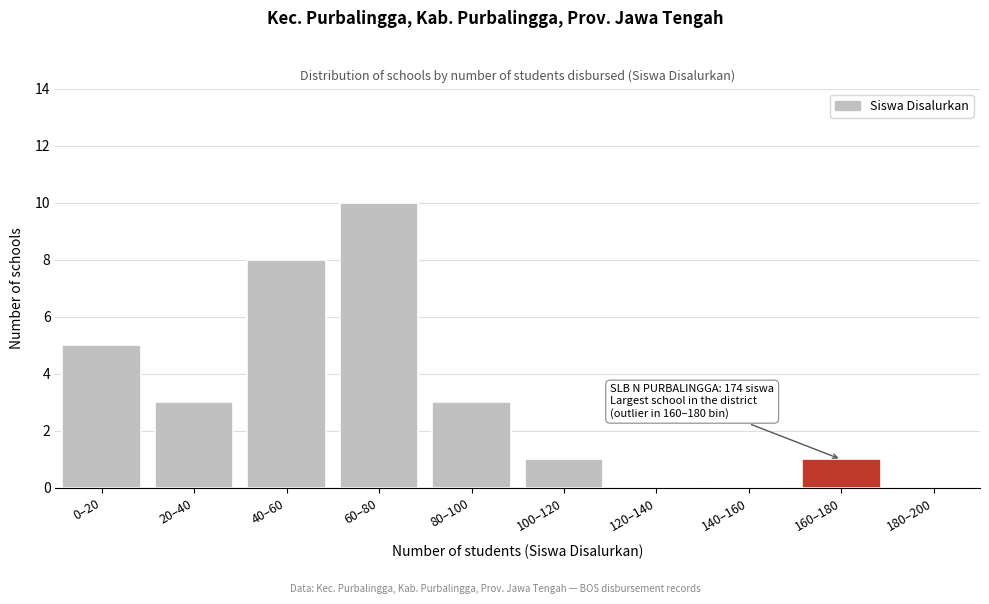

Reading right to left, extract all data points from this chart.

180–200=0	160–180=1	140–160=0	120–140=0	100–120=1	80–100=3	60–80=10	40–60=8	20–40=3	0–20=5